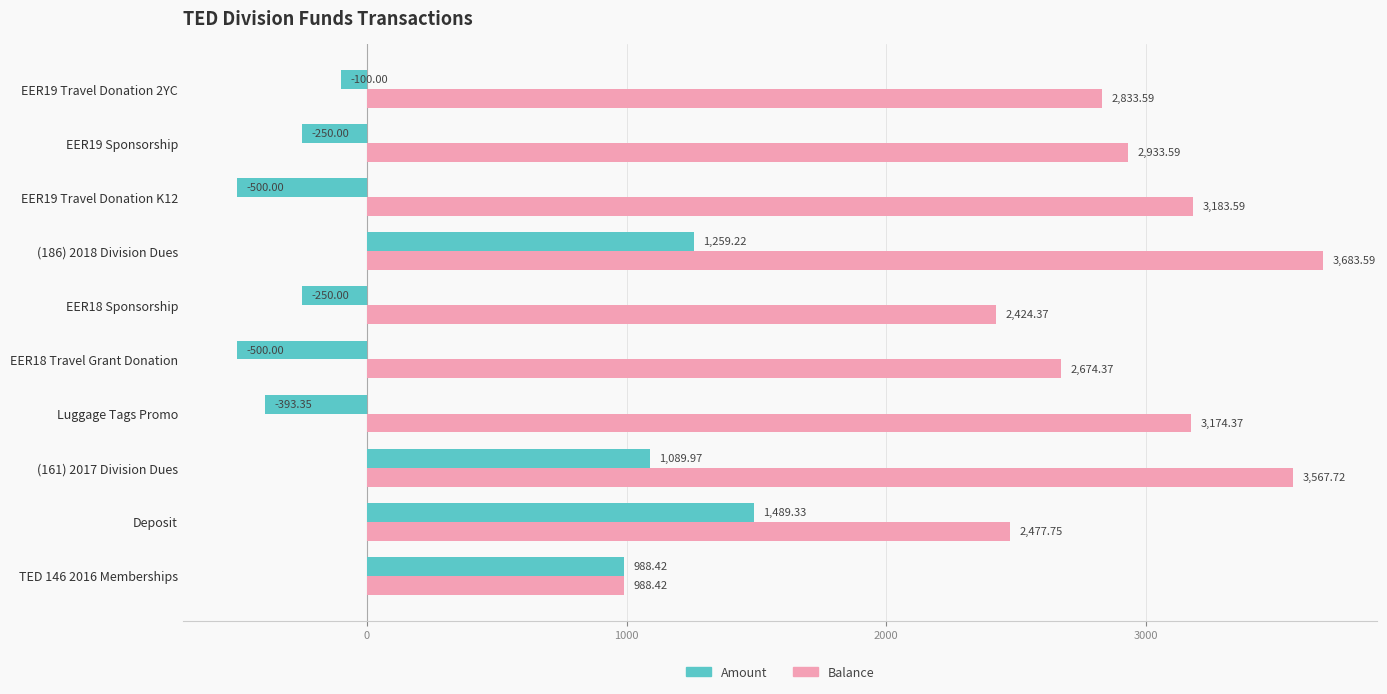

What is the total value across all series at EER19 Sponsorship?

2683.6